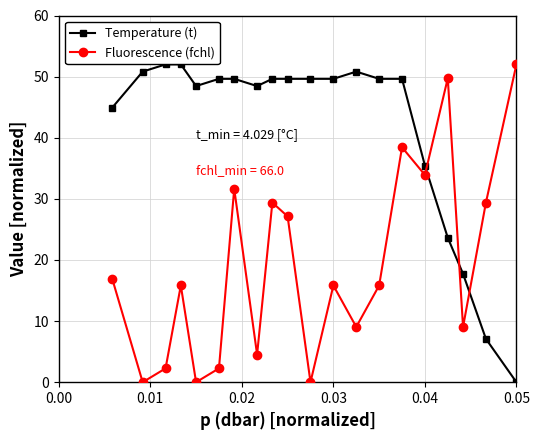

How many times do Temperature (t) and Fluorescence (fchl) cross each other?

3